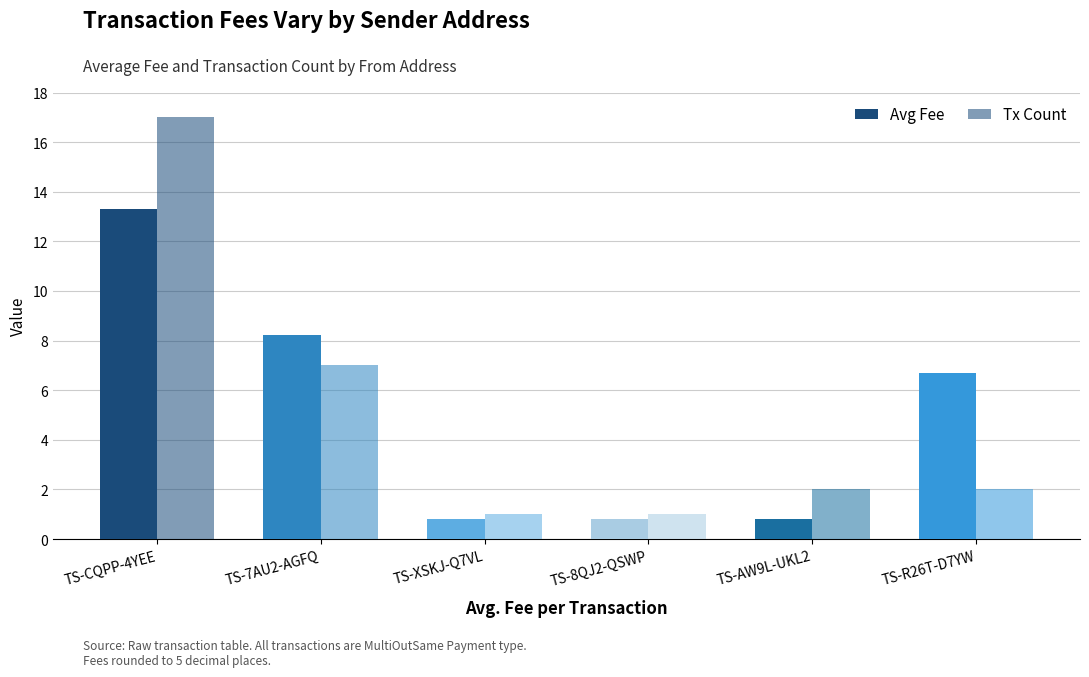

Between TS-XSKJ-Q7VL and TS-AW9L-UKL2, which series saw the biggest shift?

Tx Count